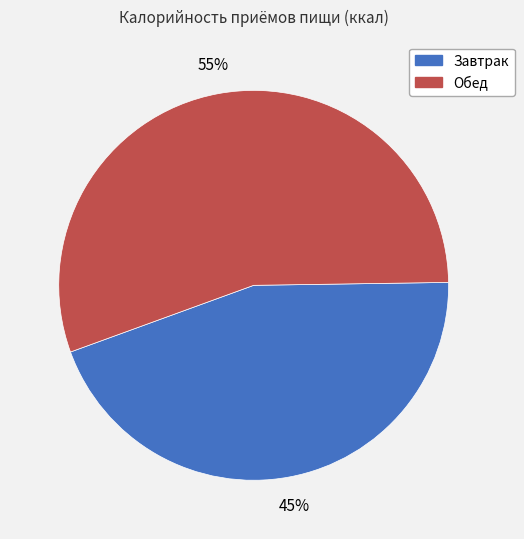

Rank the categories by value from highest to lowest.

Обед, Завтрак